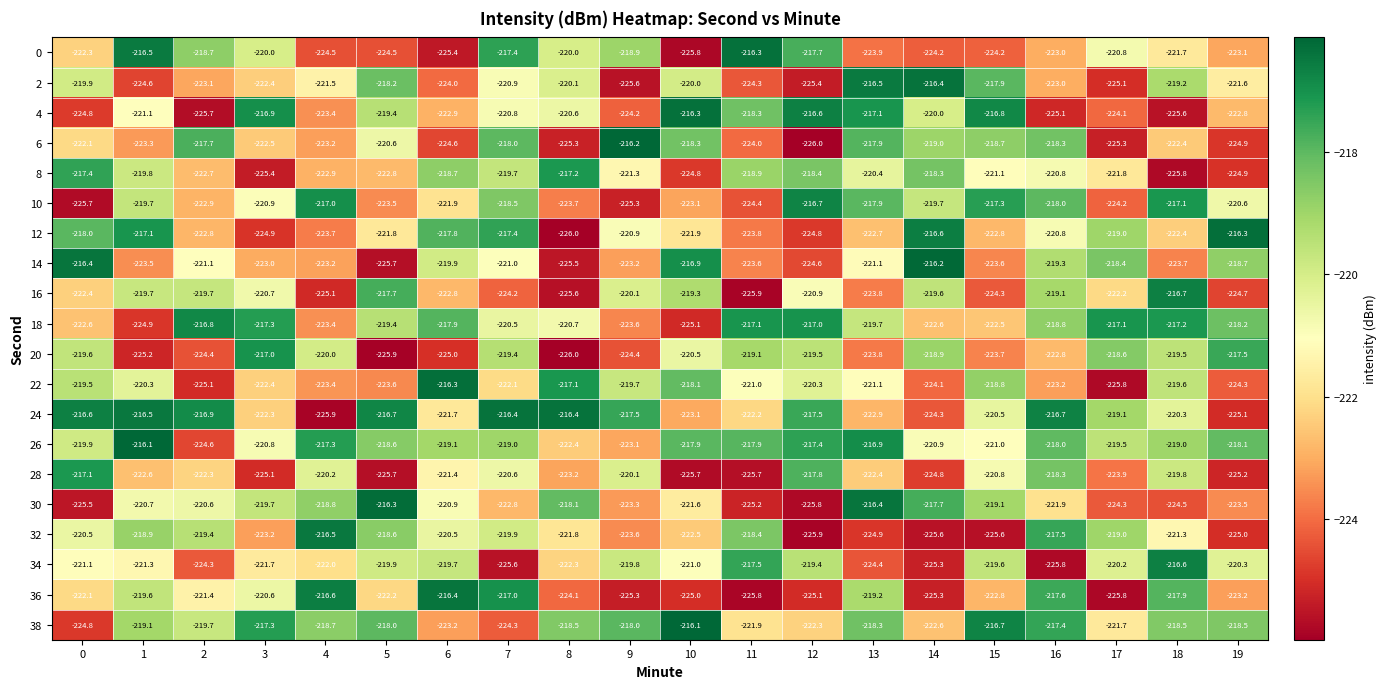

Is it true that 14 equals -223.2 at 9?

True